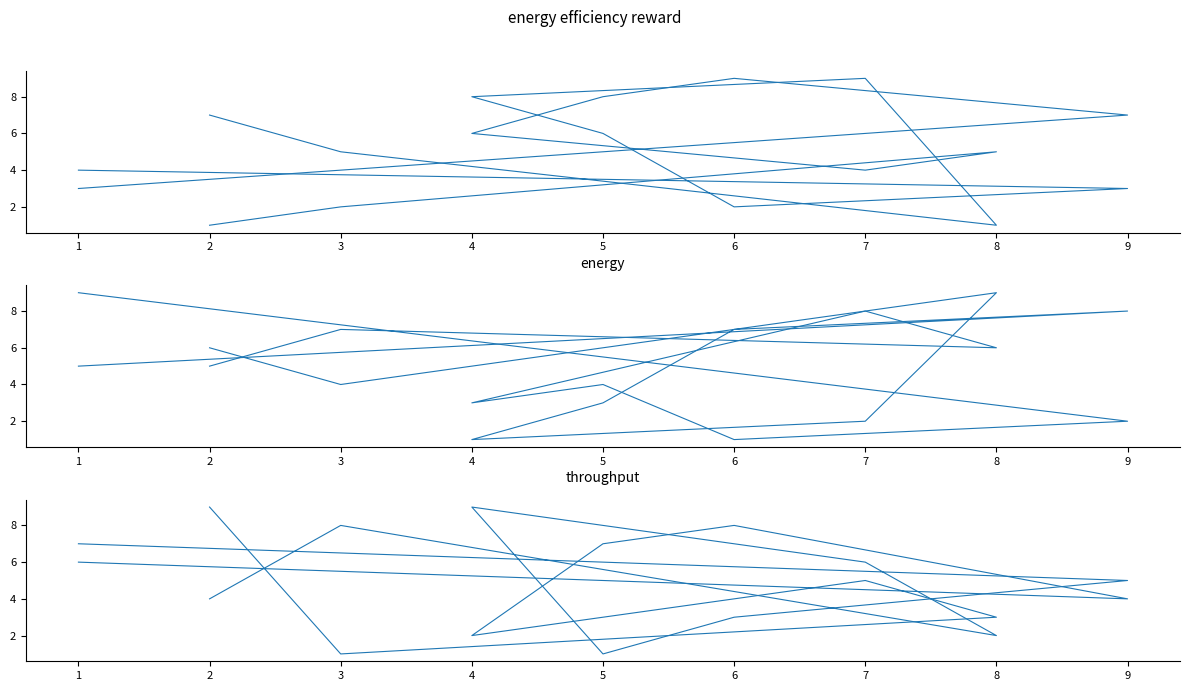

What is the value of the col_2 point at the 3rd from the left?

7